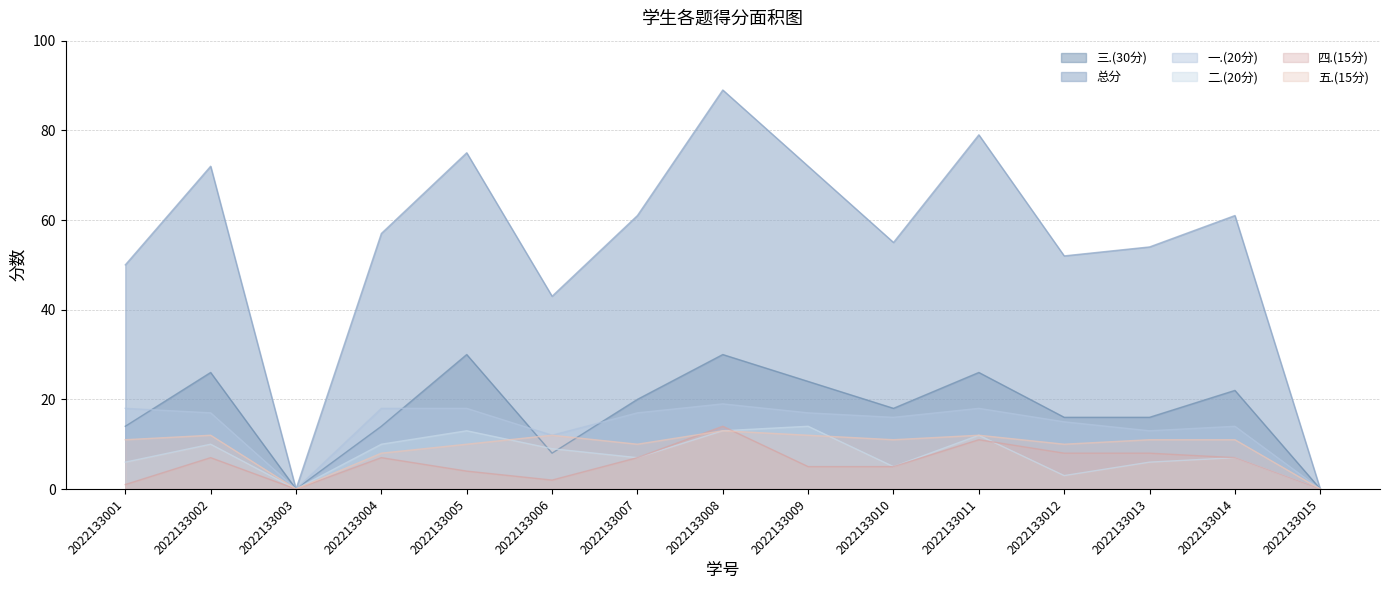

Does the chart have visible grid lines?

Yes